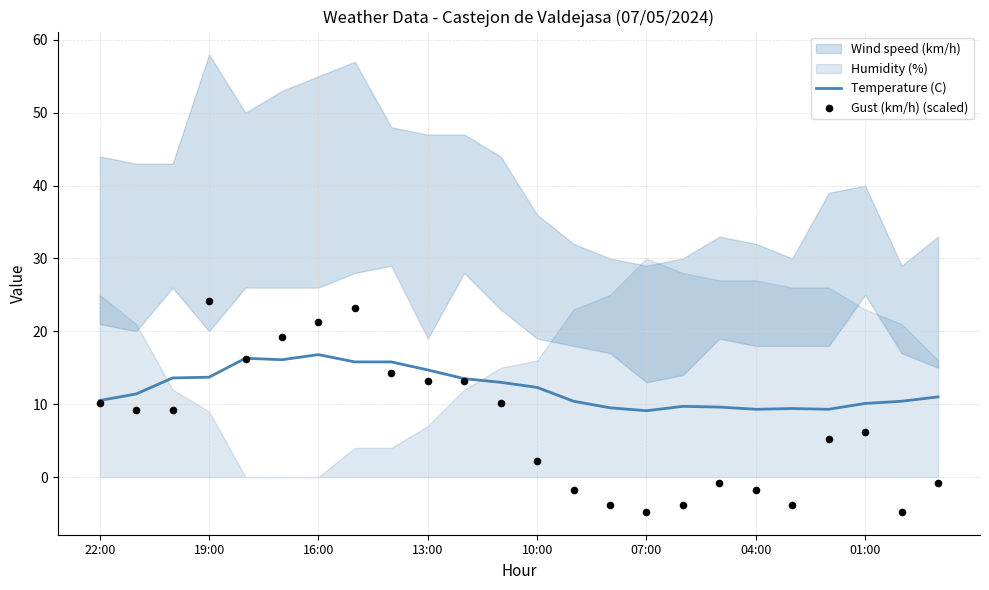

Is it true that Temperature (C) equals 4.9 at 13:00?

False